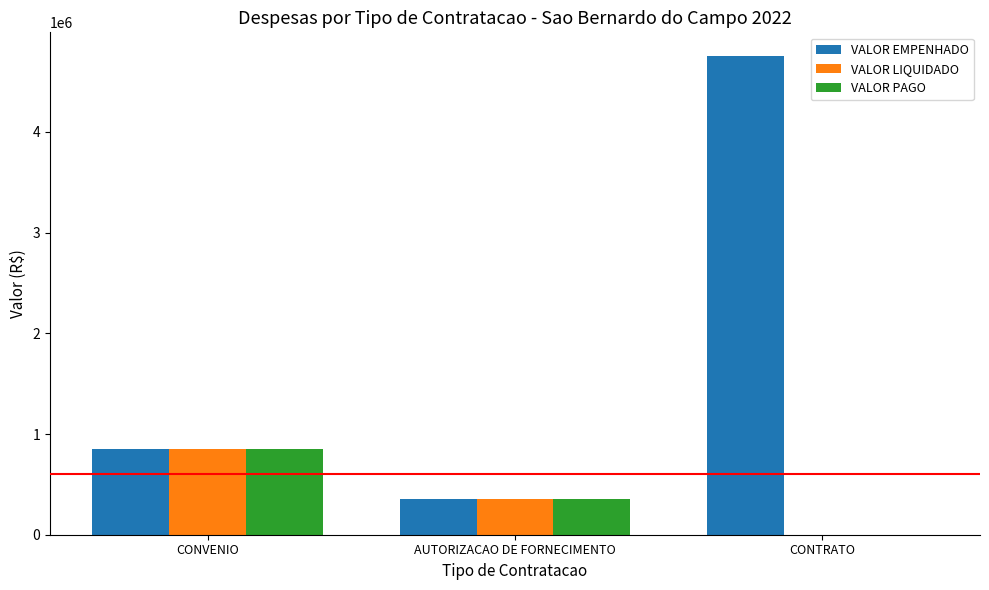

Between AUTORIZACAO DE FORNECIMENTO and CONTRATO, which series saw the biggest shift?

VALOR EMPENHADO